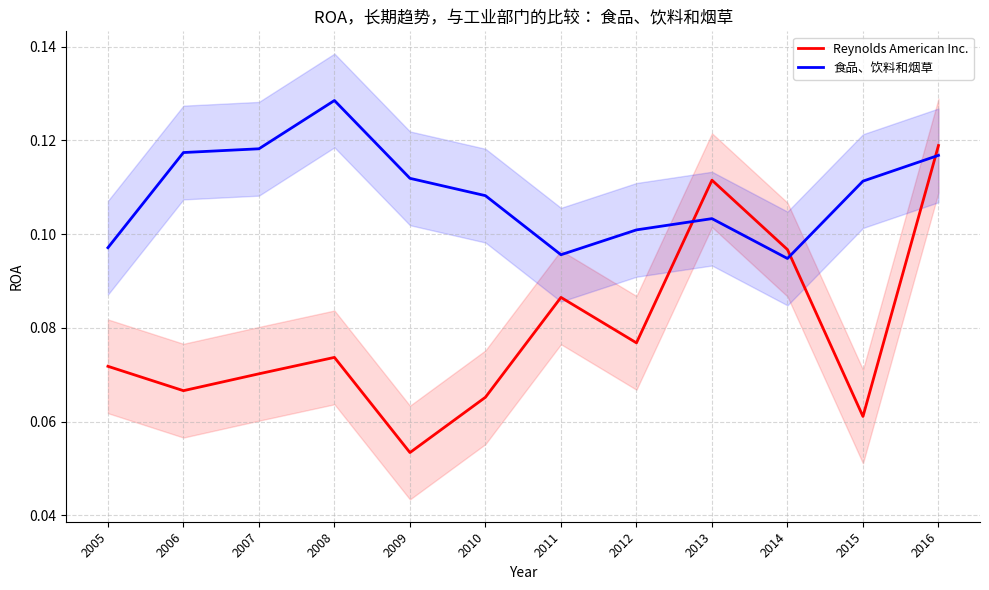

At how many categories does at least one series exceed 0?

12